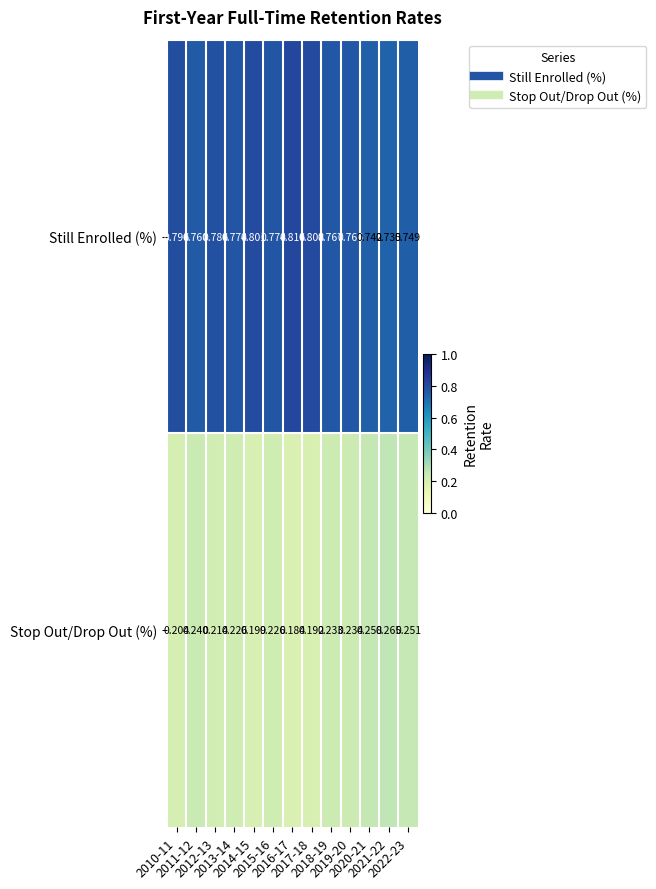

List the series in order of their overall mean, lowest first.

Stop Out/Drop Out (%), Still Enrolled (%)